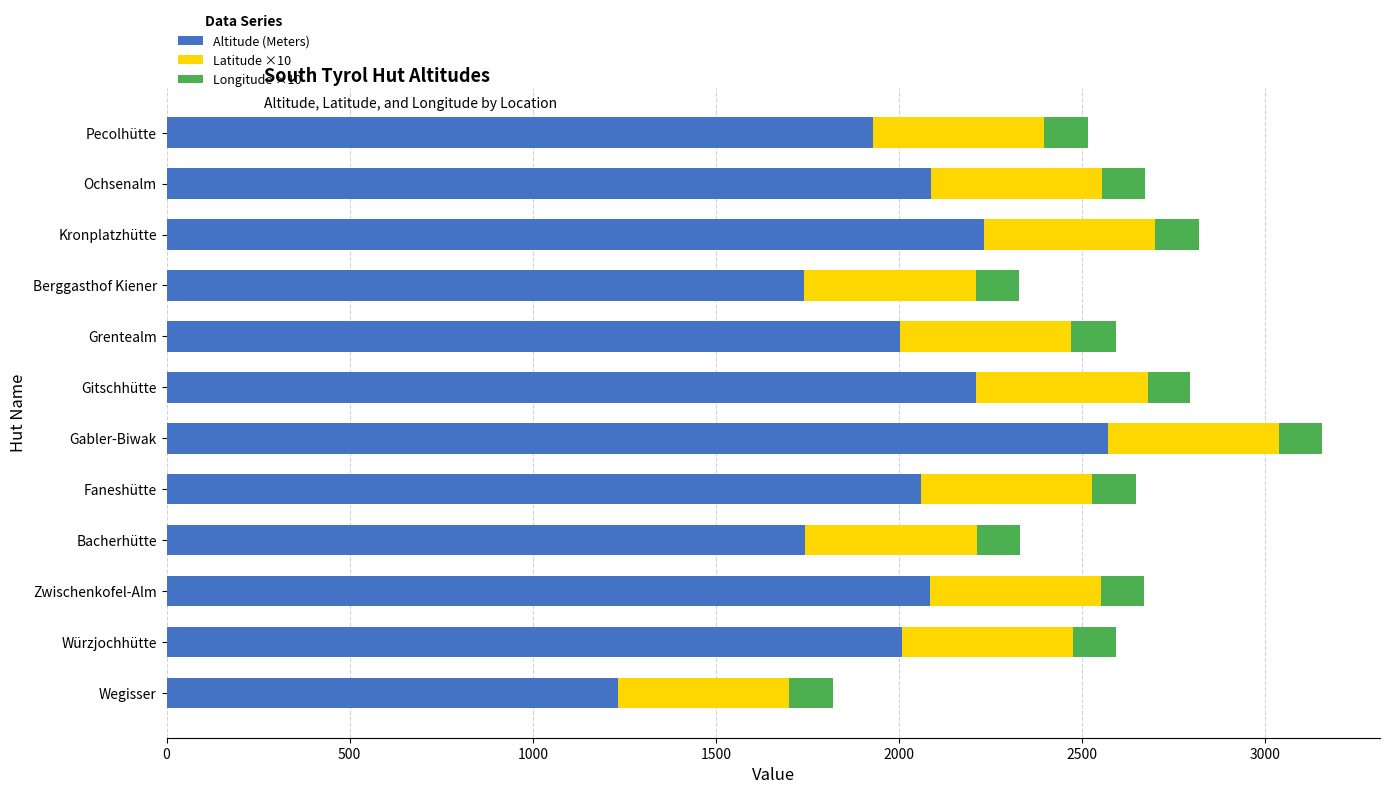

Which category has the lowest value in the Altitude (Meters) series?

Wegisser